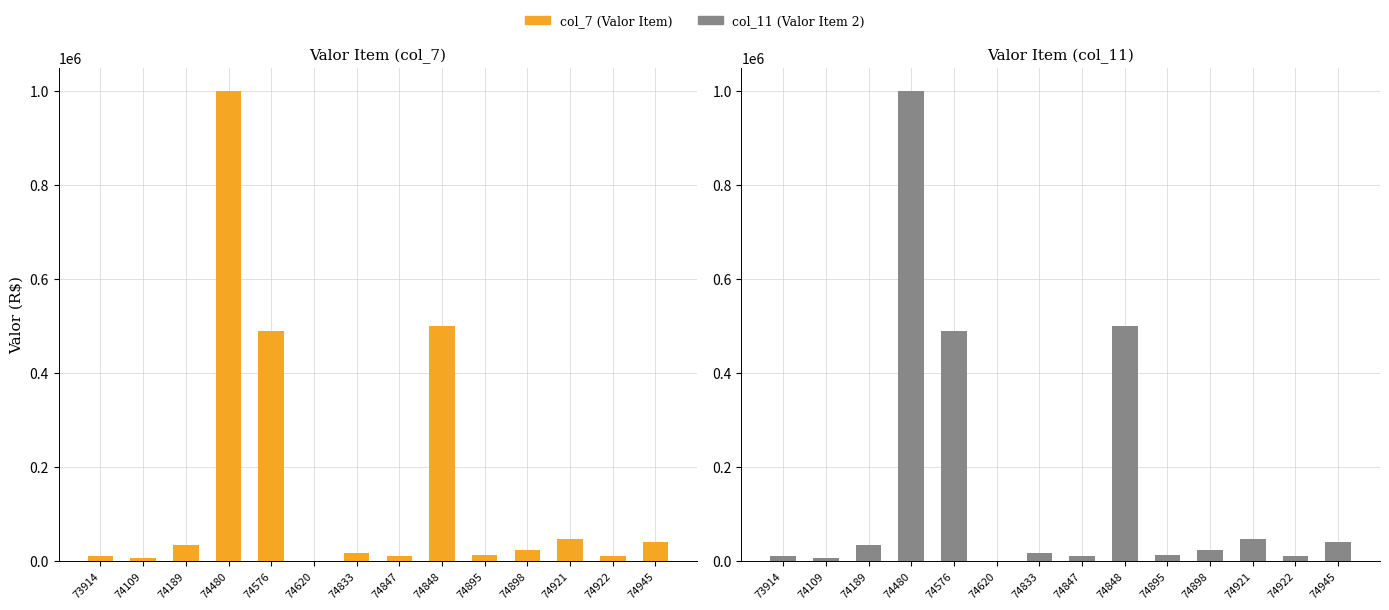

At 74109, list the series in order from largest to smallest.

col_7 (Valor Item), col_11 (Valor Item 2)